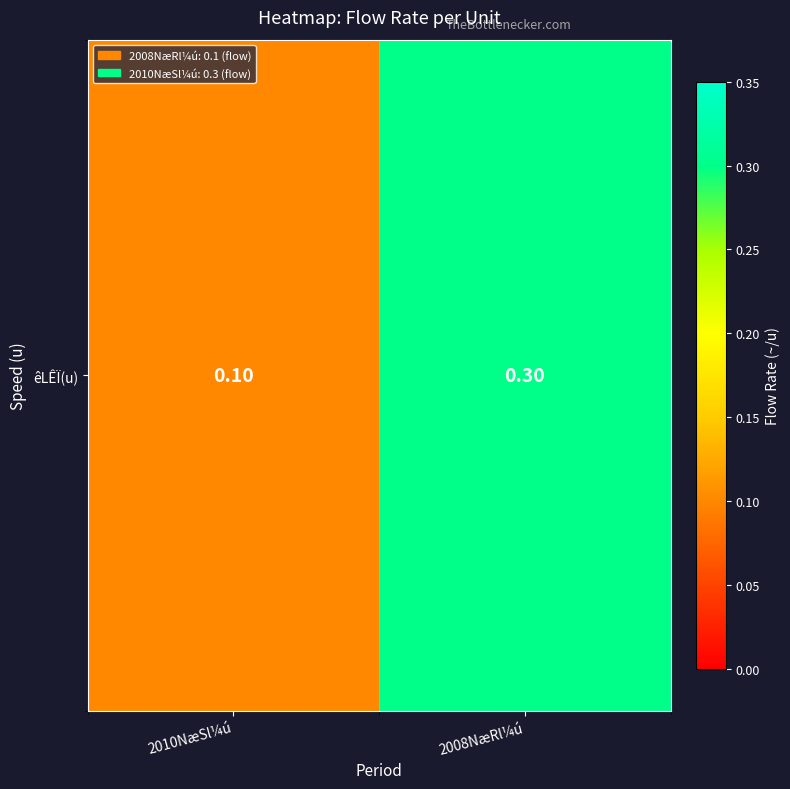

What is the average value?

0.2